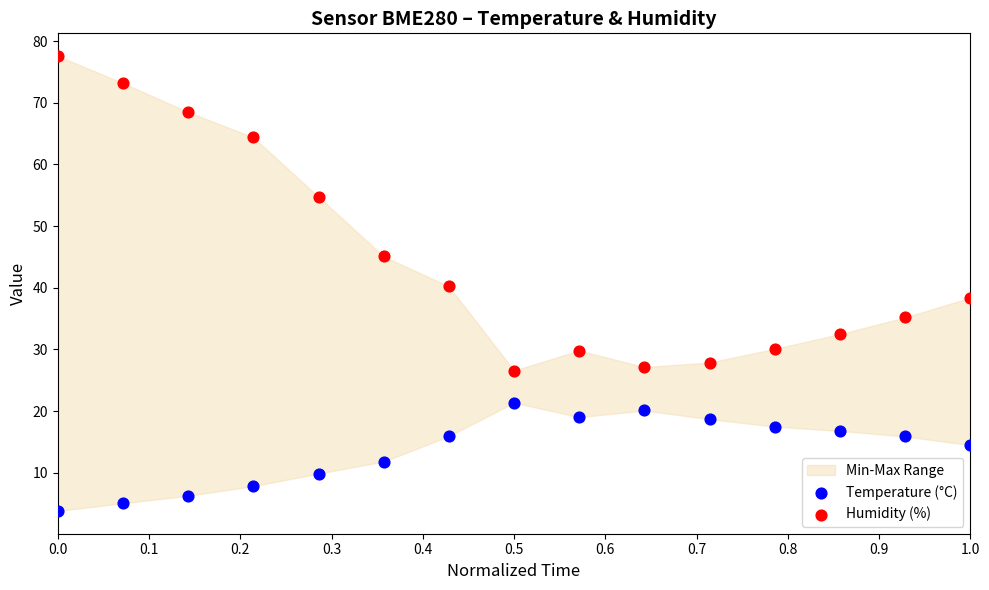

In the Humidity (%) series, what Y value is closest to 52?

54.8